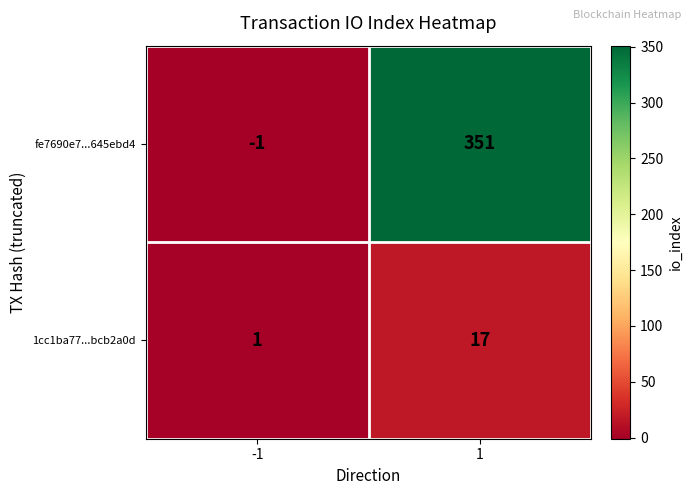

Rank the series by their maximum value, from lowest to highest.

1cc1ba77...bcb2a0d, fe7690e7...645ebd4